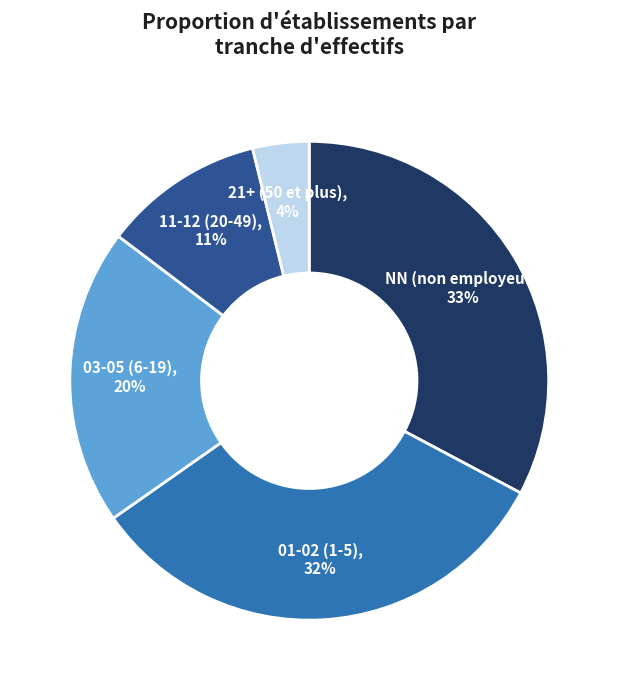

Count the number of slices in the pie.

5